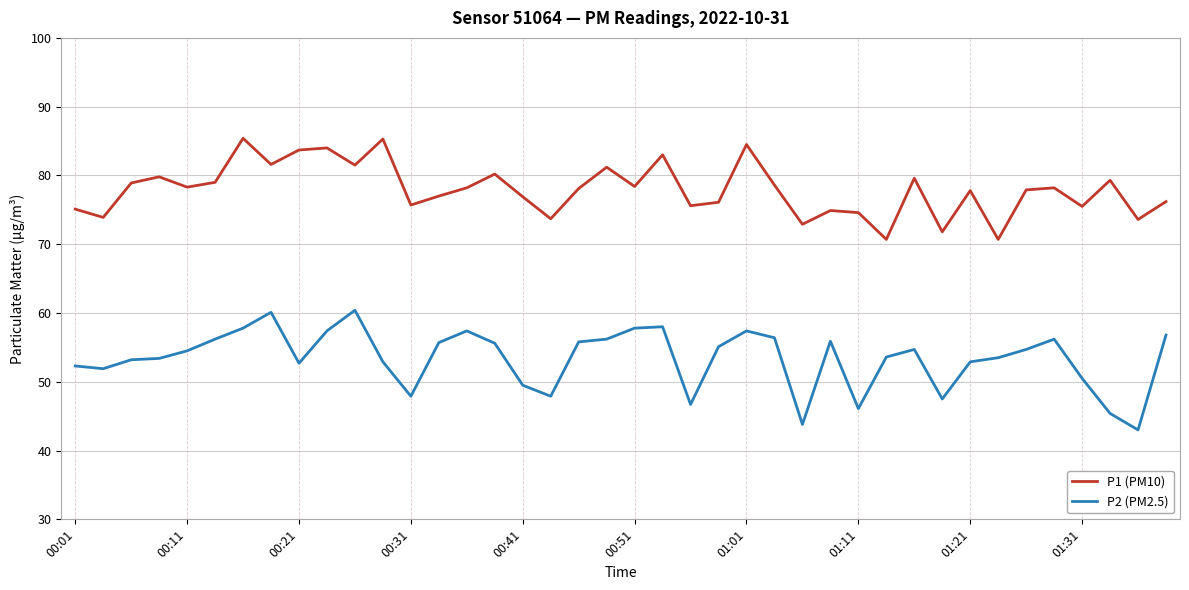

List the series in order of their peak value, lowest first.

P2 (PM2.5), P1 (PM10)